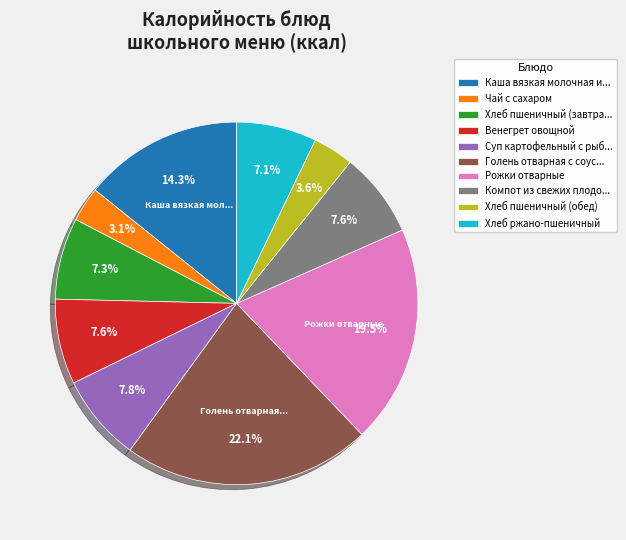

Is there any slice that represents more than half of the pie?

No